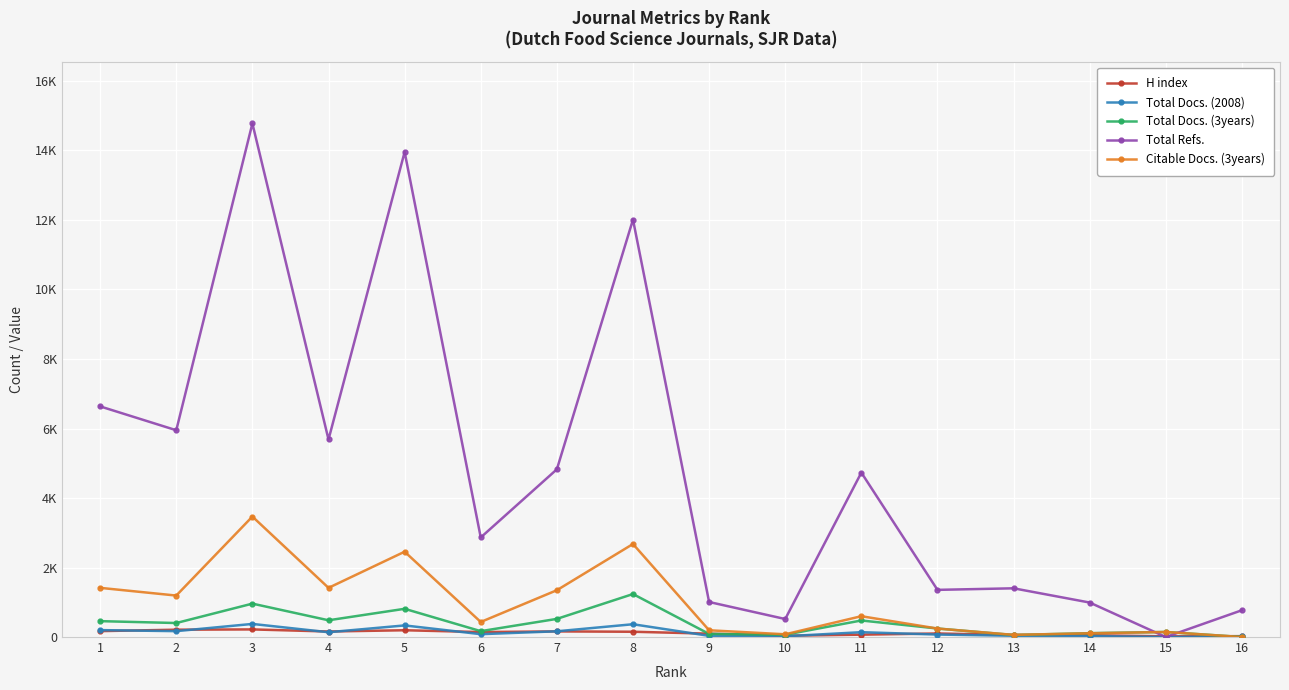

Rank the series at 8 from lowest to highest value.

H index, Total Docs. (2008), Total Docs. (3years), Citable Docs. (3years), Total Refs.